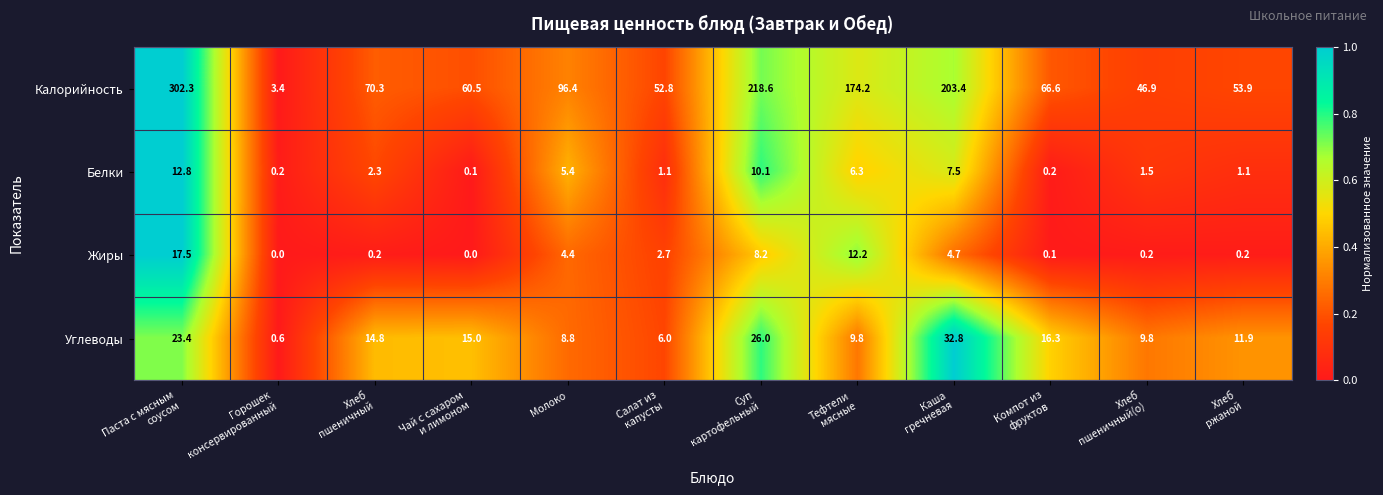

What is the difference between the second highest and second lowest values in the Жиры series?

12.2